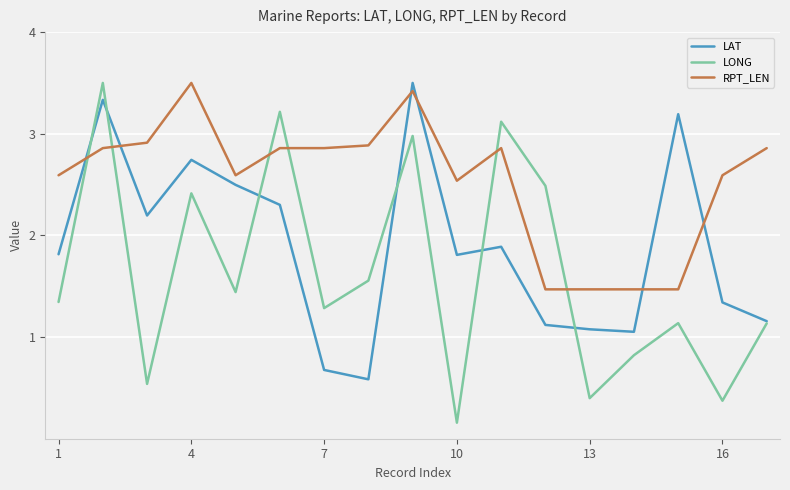

Rank the series by their average value, from highest to lowest.

RPT_LEN, LAT, LONG